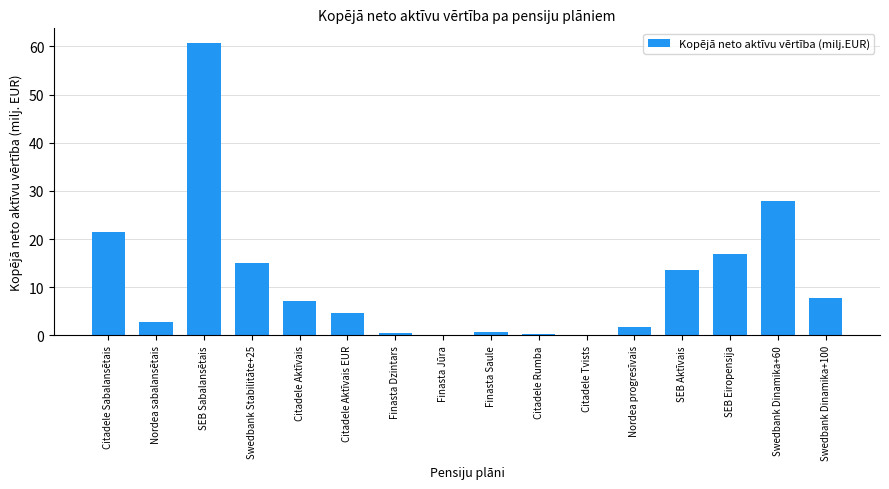

True or false: the data shows 5.5 at SEB Aktīvais.

False